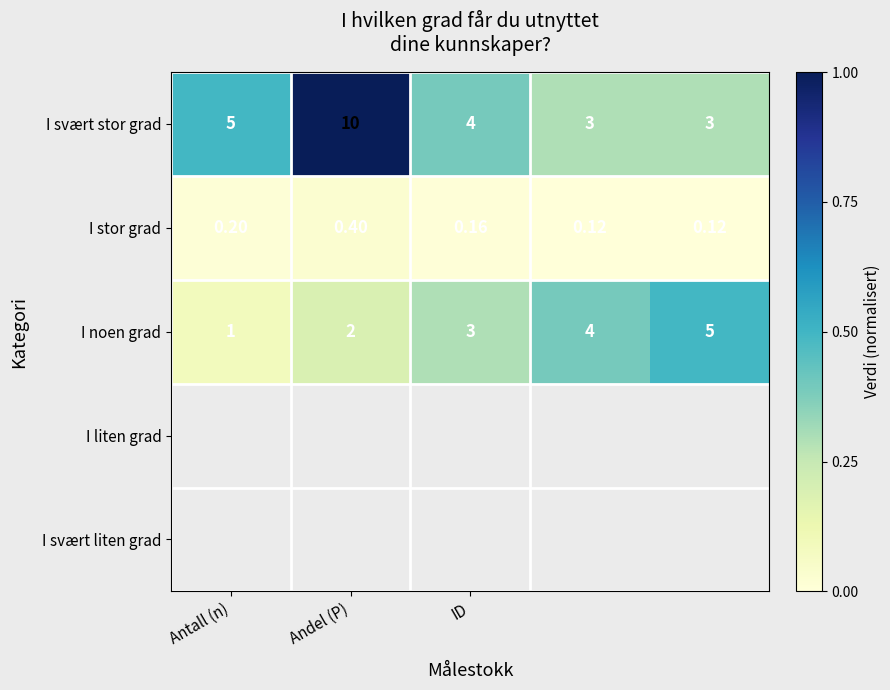

Which series has the largest total across all categories?

I svært stor grad